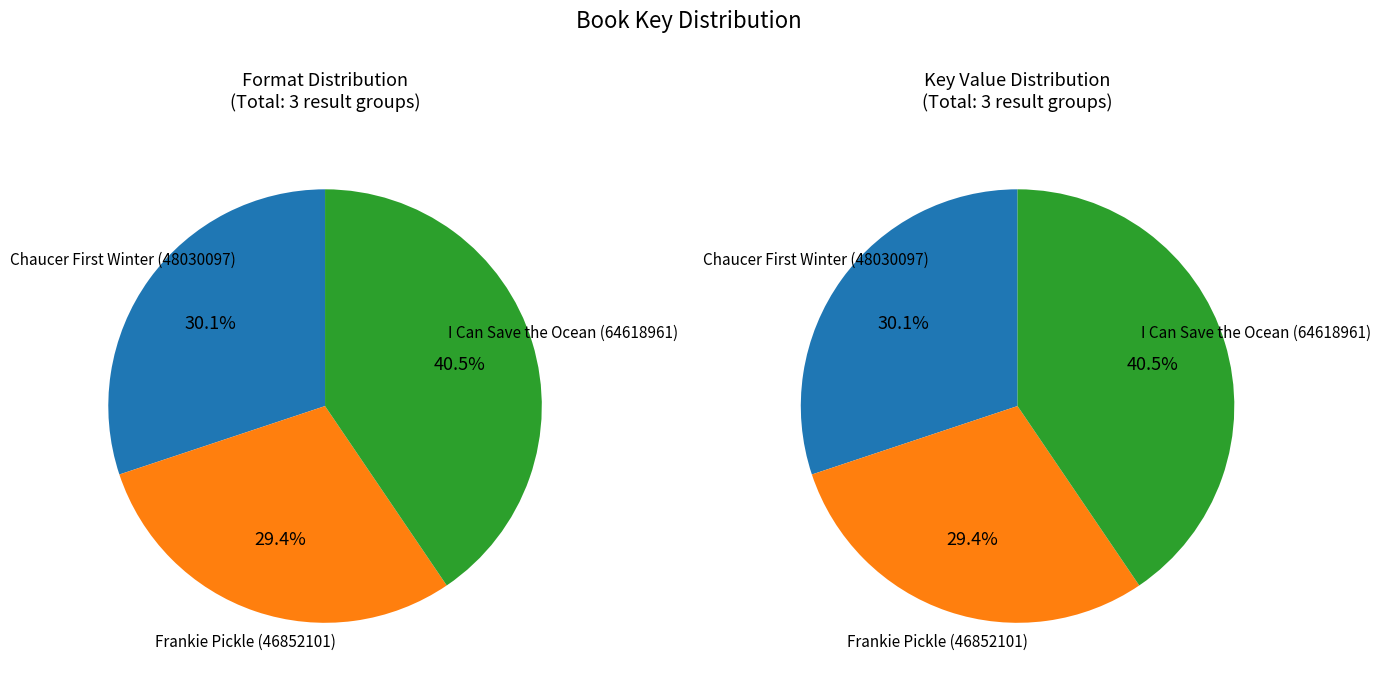

How many slices are in this pie chart?

3